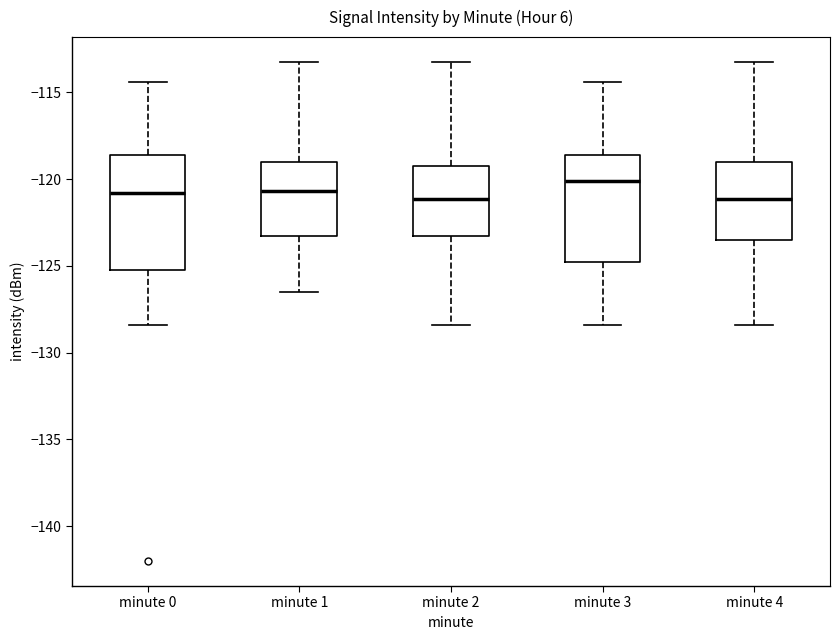

Which box's median line is the highest?

minute 3